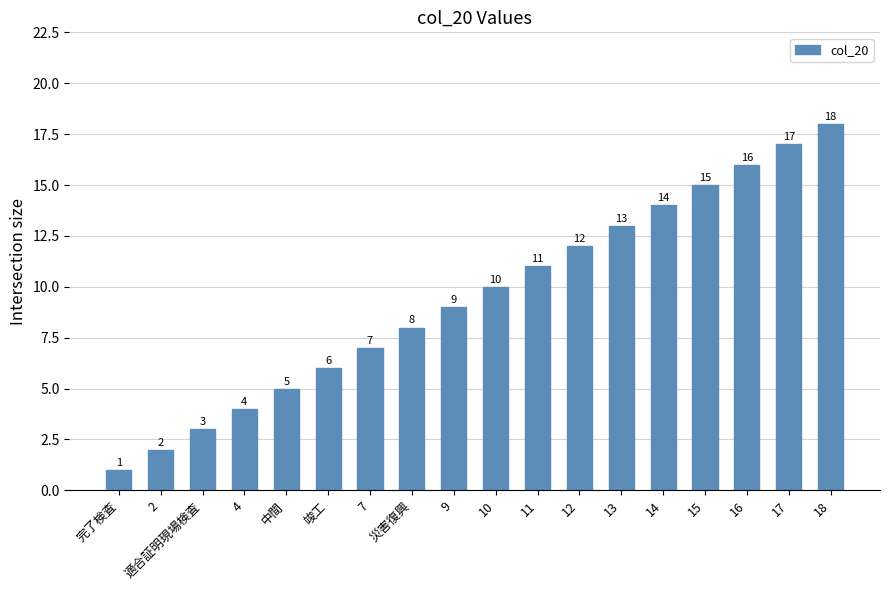

What is the sum of the values at 9 and 完了検査?

10